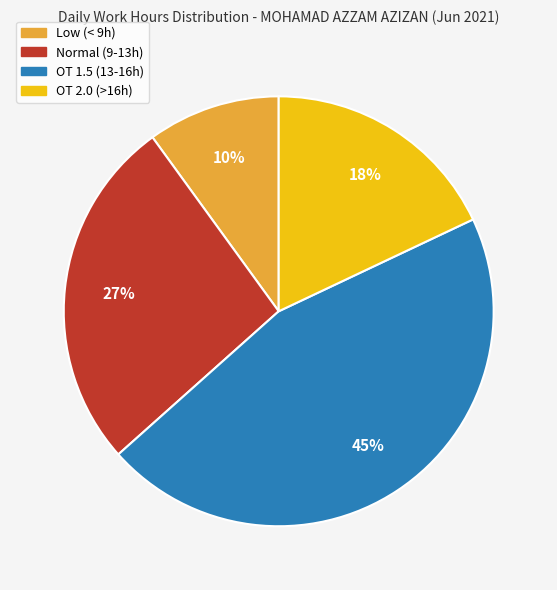

To the nearest percent, what is the average slice percentage?

25%